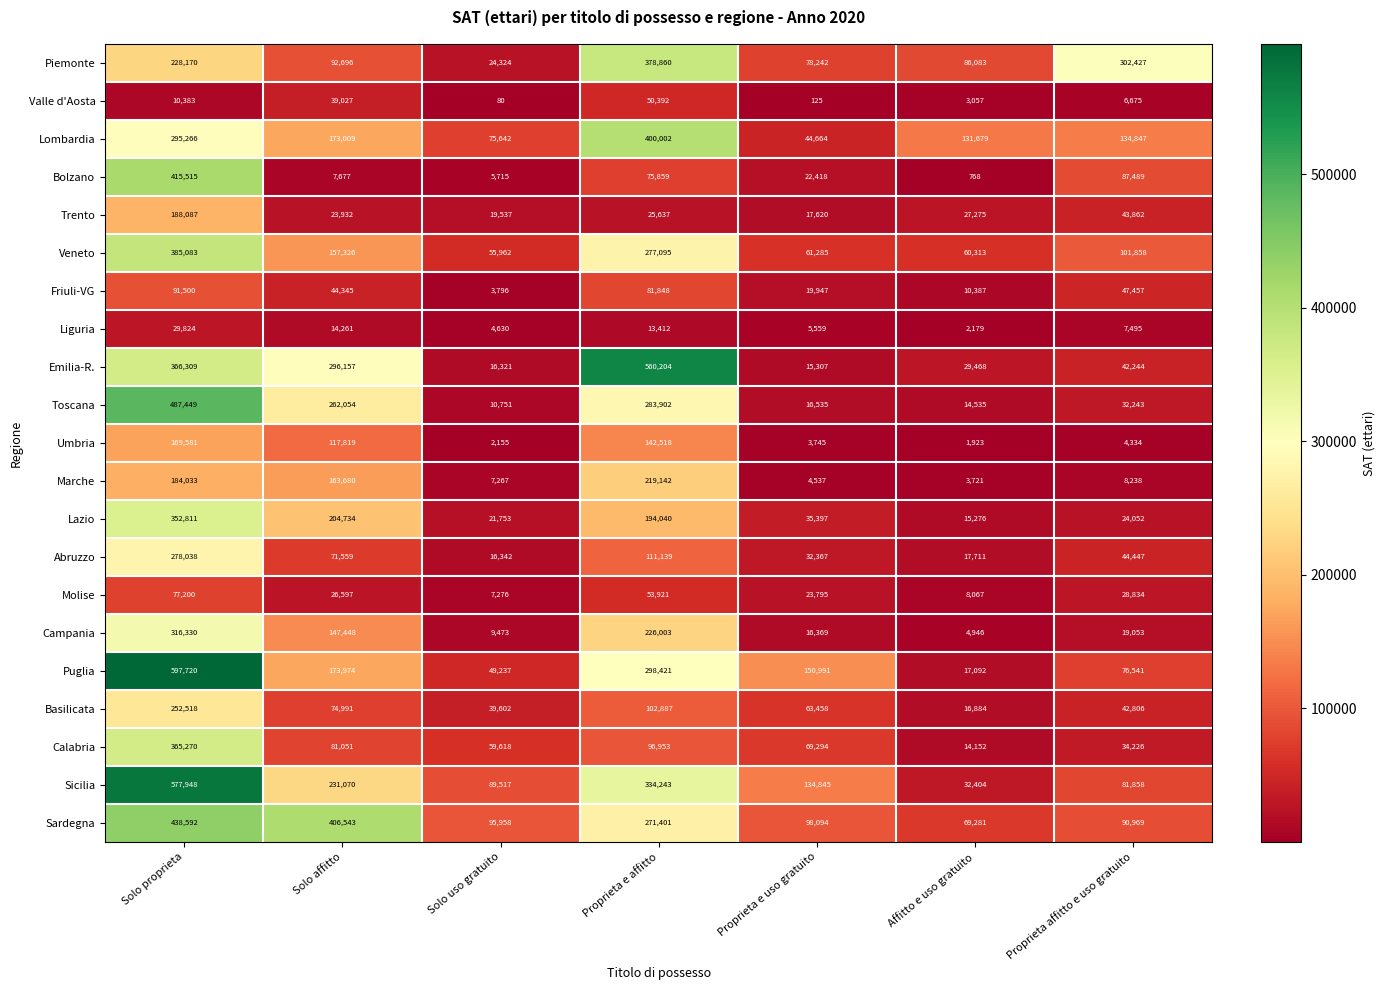

The value of Emilia-R. at Proprieta affitto e uso gratuito is 42244. True or false?

True